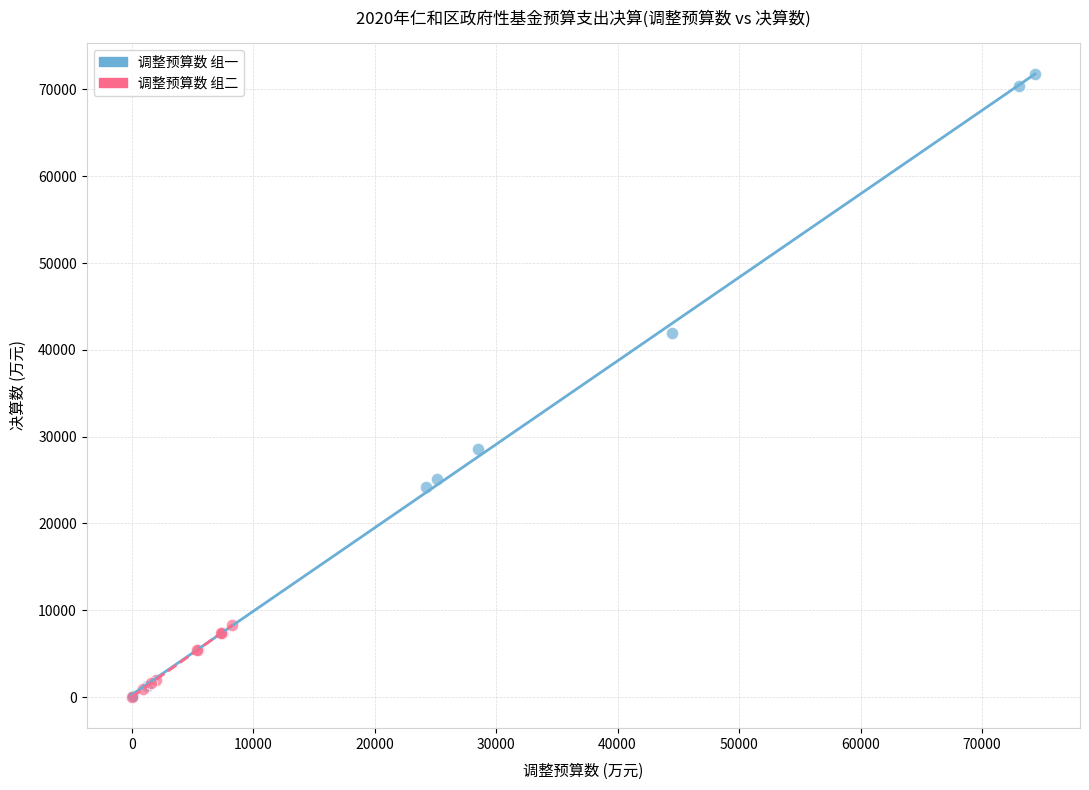

Which series reaches the maximum Y coordinate?

调整预算数 组一